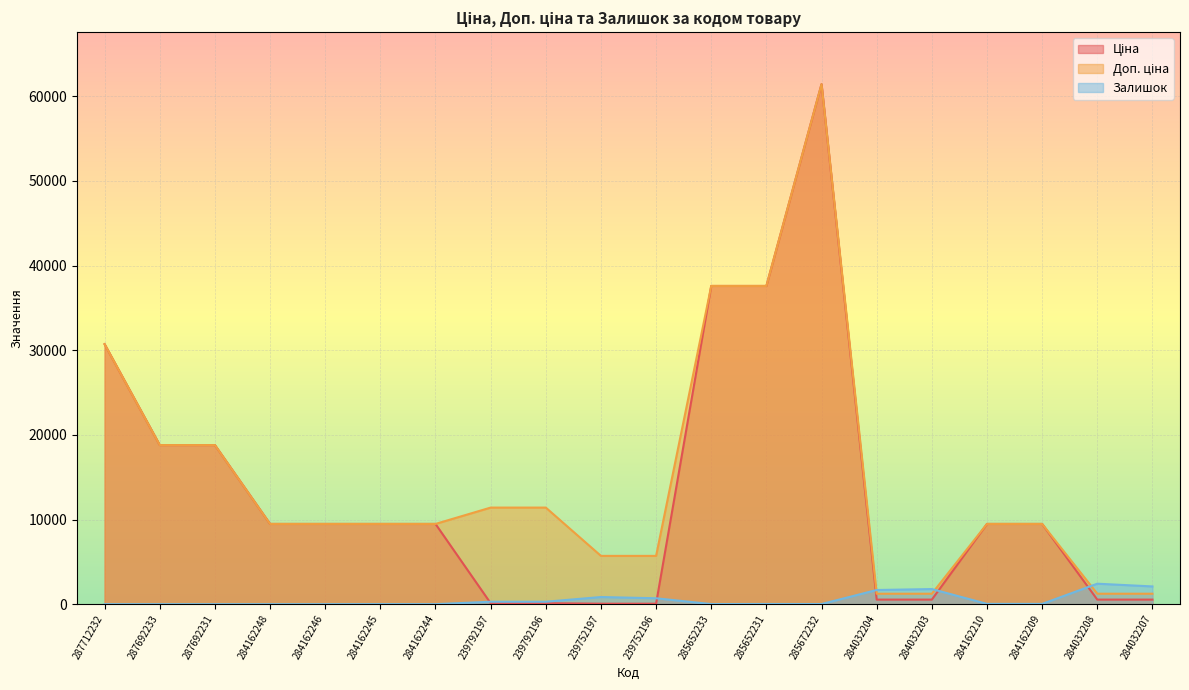

Which series changed the most between 284032204 and 284032207?

Залишок